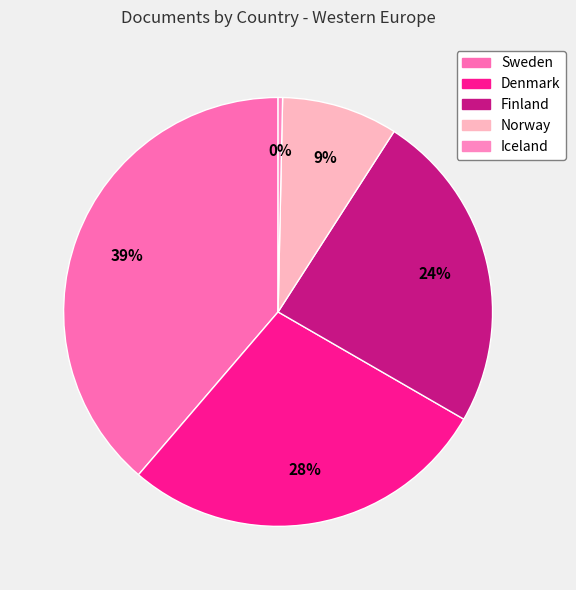

Approximately how many times larger is the value at Denmark compared to Norway?

3.2